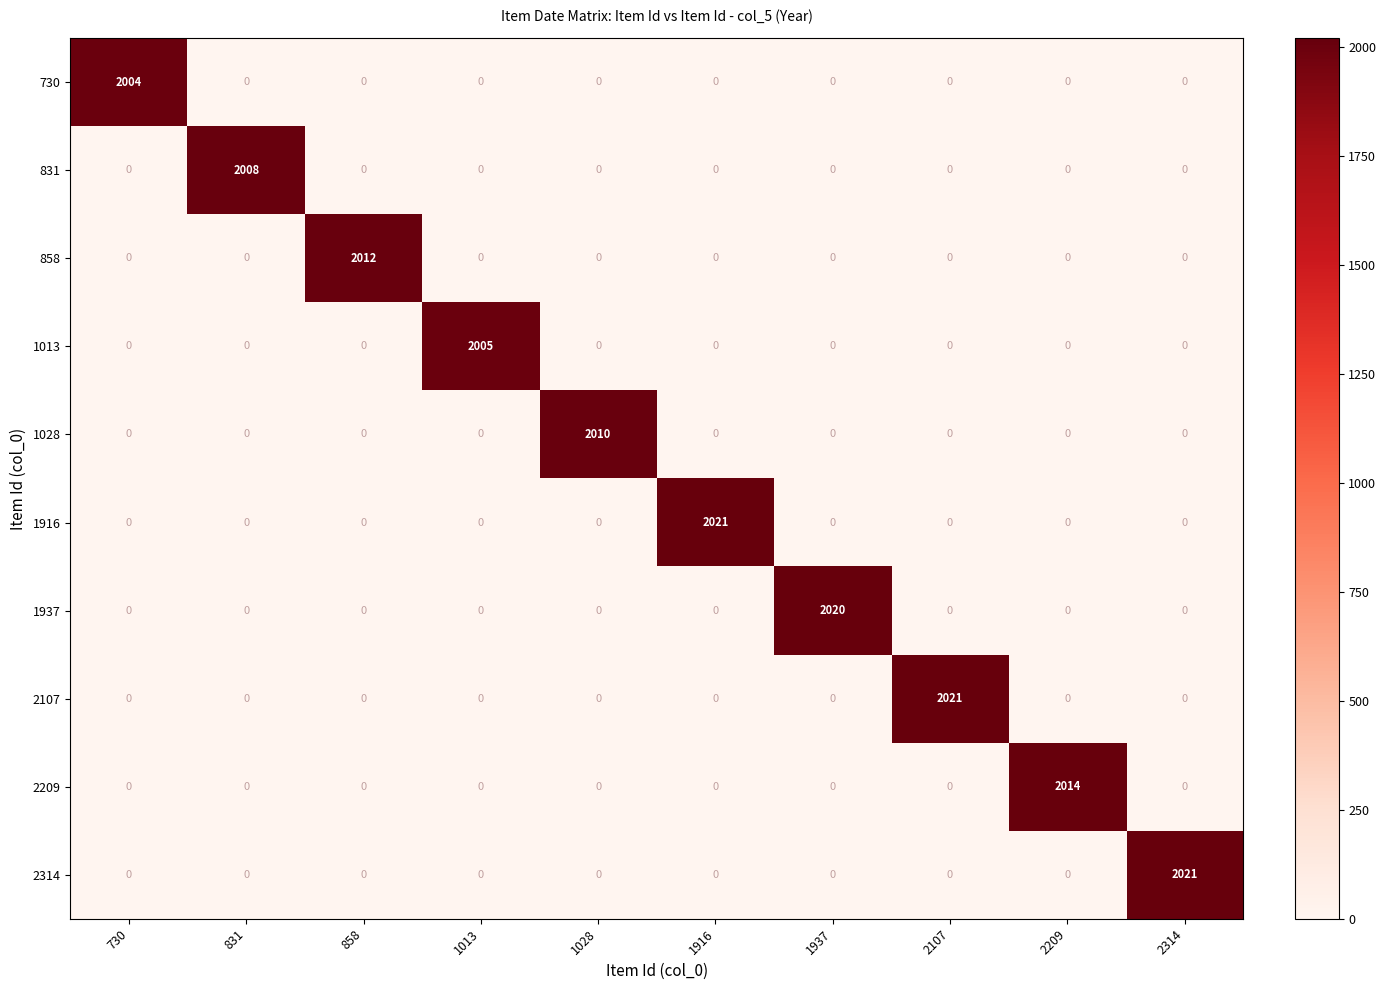

At how many categories does at least one series exceed 897?

10